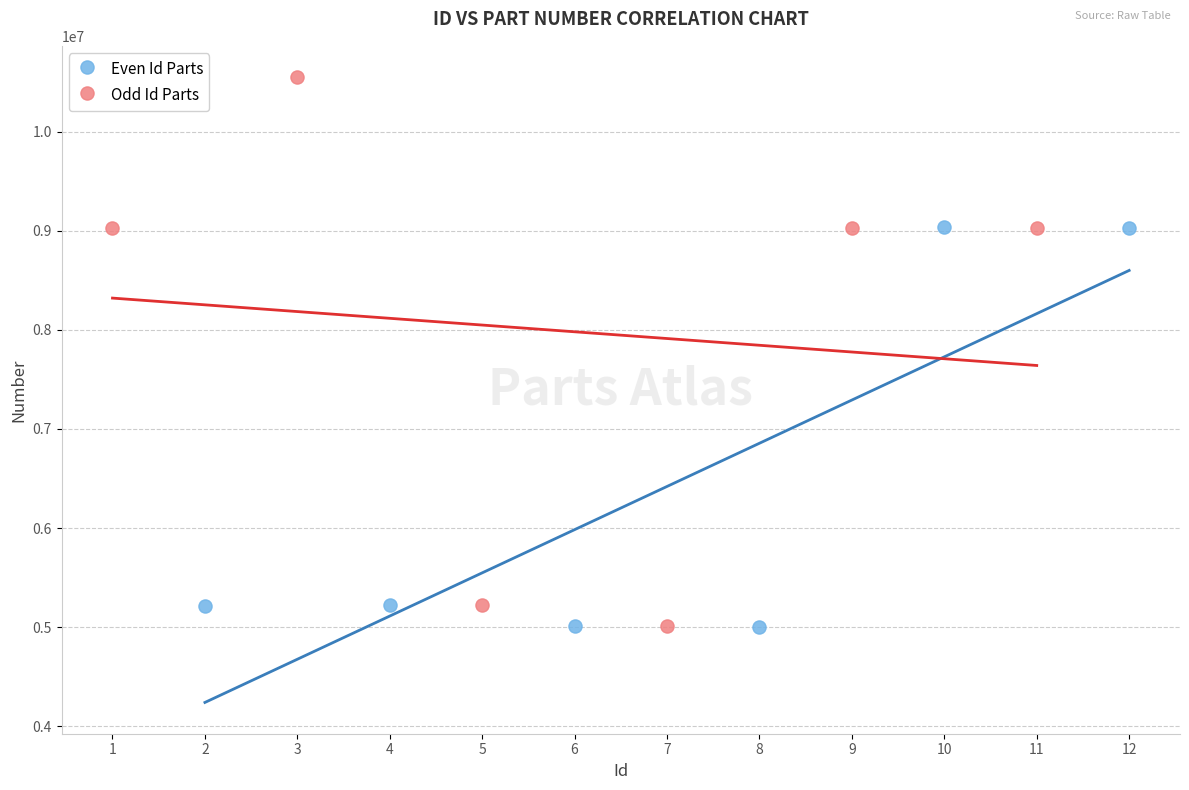

Which series reaches the maximum Y coordinate?

Odd Id Parts